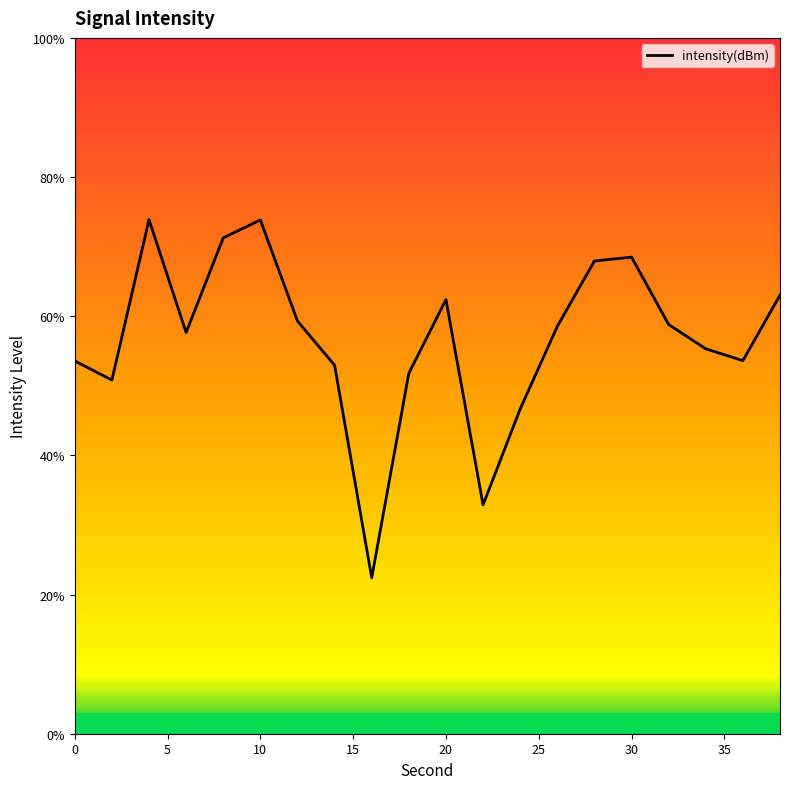

What is the smallest value displayed?

22.4